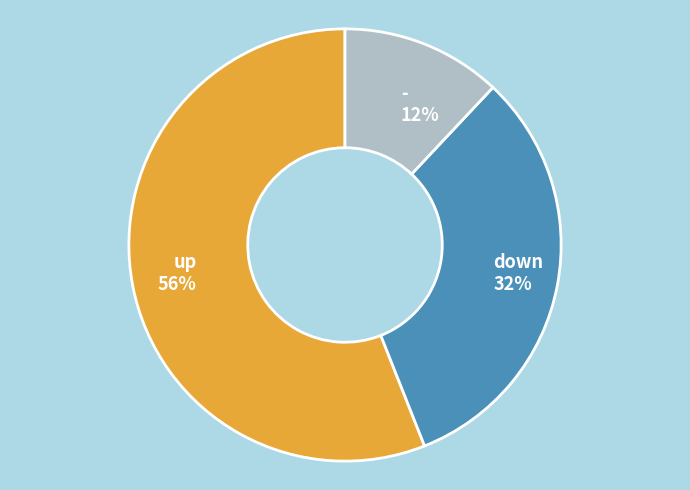

True or false: - accounts for 12% of the total.

True